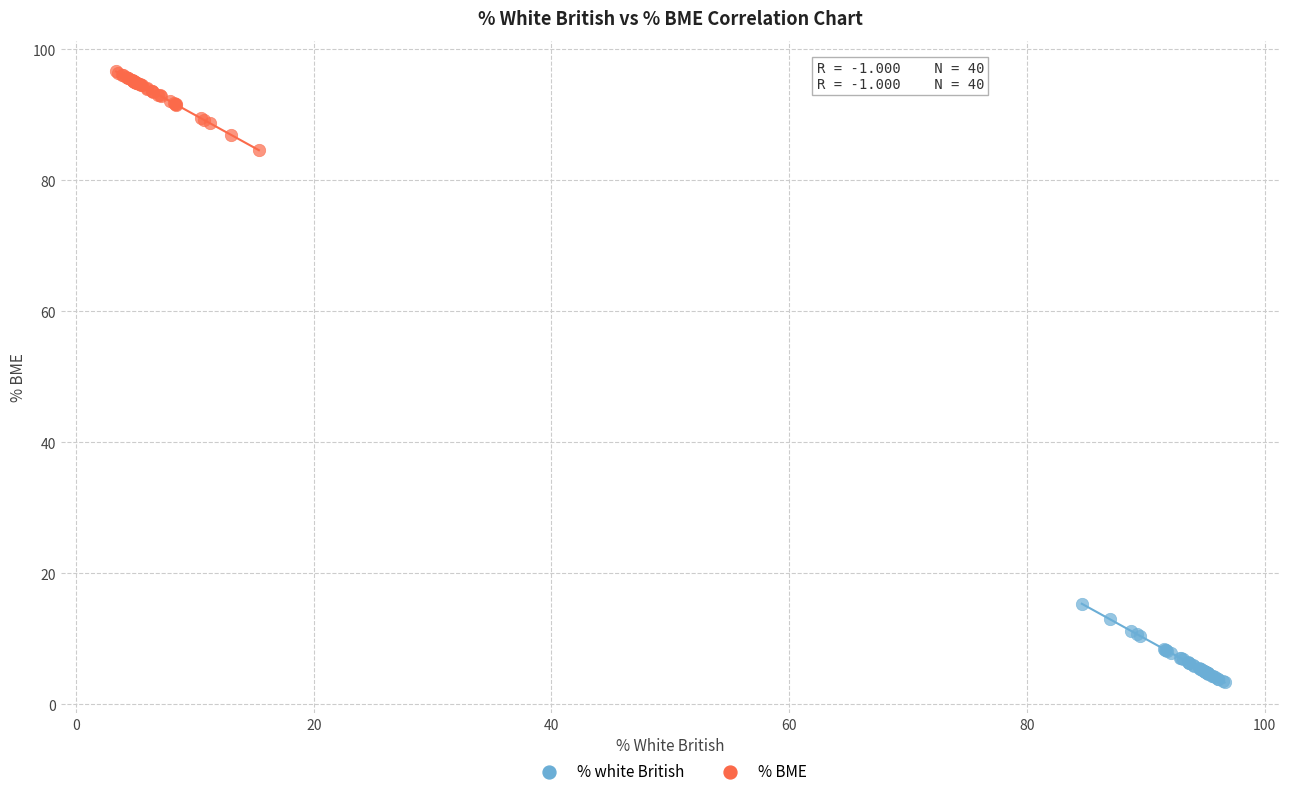

Which series contains the highest Y value?

% BME